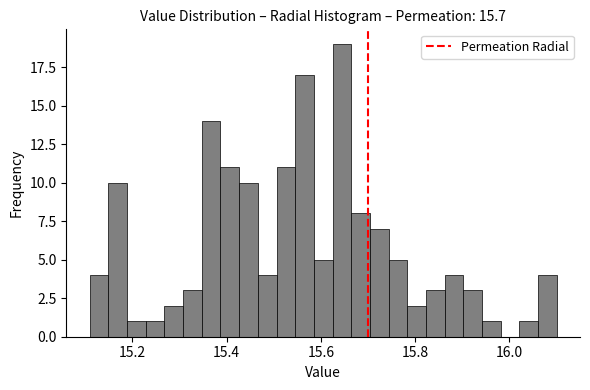

Around what value on the x-axis is the tallest bar? Give the approximate position of its centre, as read against the axis.

15.64